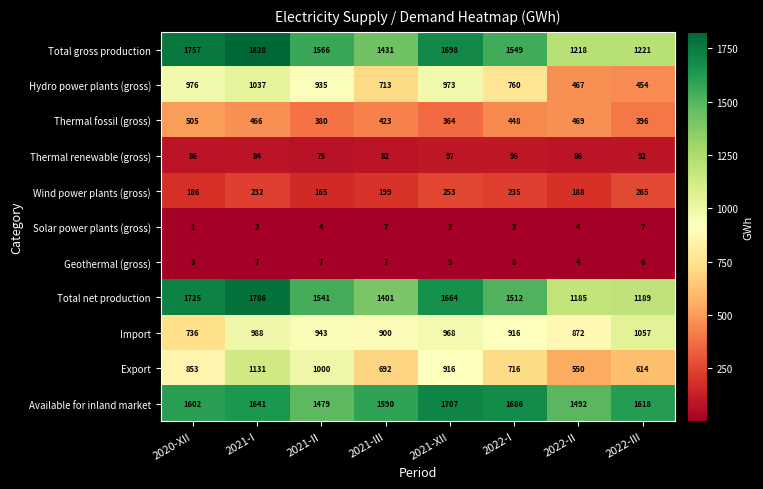

The Geothermal (gross) series shows 5 at 2022-I. True or false?

False